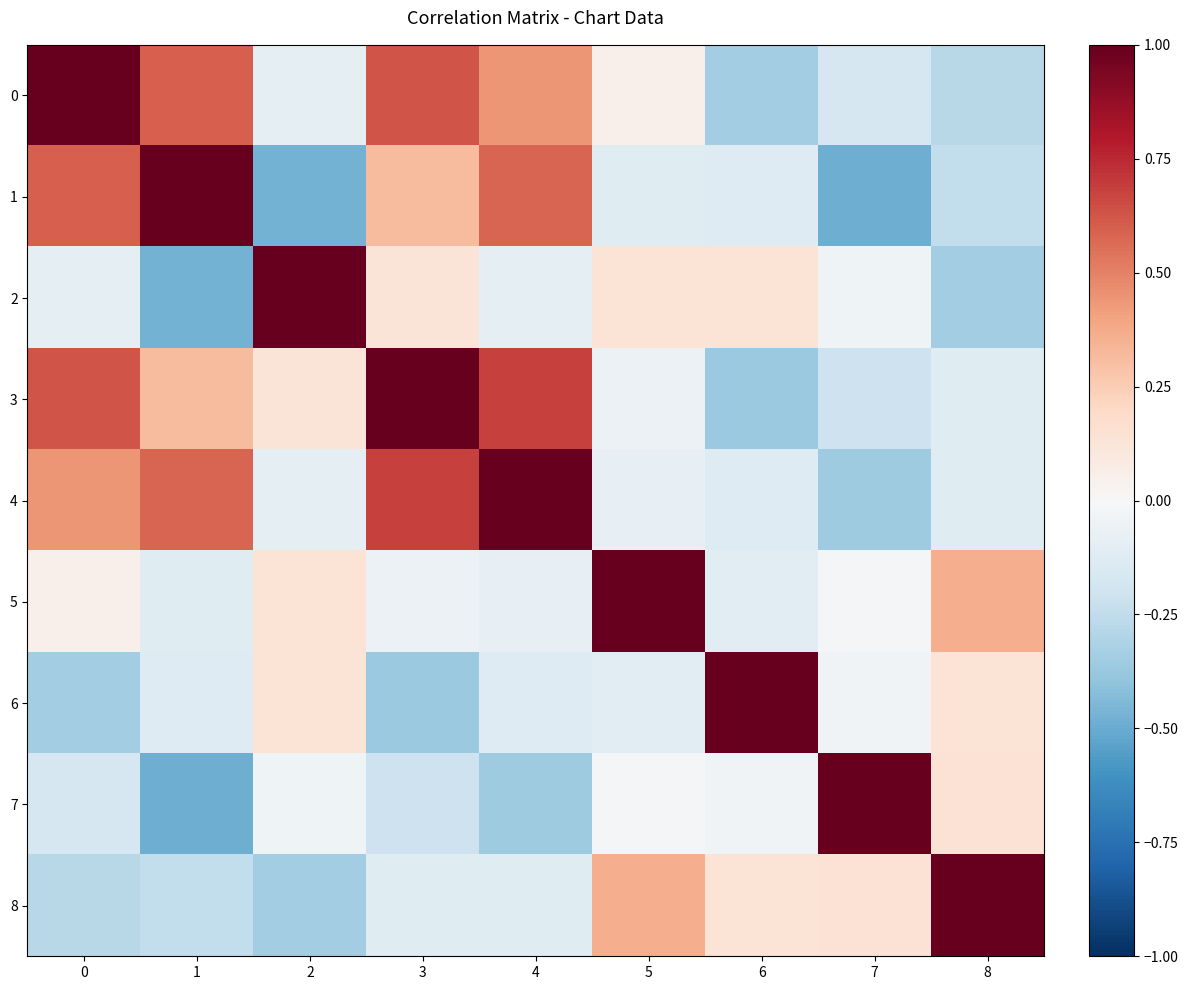

Reading left to right, what are all the values shown in this chart?

0: 0=1.0	1=0.6	2=-0.1	3=0.6	4=0.4	5=0.1	6=-0.3	7=-0.2	8=-0.3
1: 0=0.6	1=1.0	2=-0.5	3=0.3	4=0.6	5=-0.1	6=-0.1	7=-0.5	8=-0.2
2: 0=-0.1	1=-0.5	2=1.0	3=0.1	4=-0.1	5=0.1	6=0.1	7=-0.0	8=-0.3
3: 0=0.6	1=0.3	2=0.1	3=1.0	4=0.7	5=-0.1	6=-0.4	7=-0.2	8=-0.1
4: 0=0.4	1=0.6	2=-0.1	3=0.7	4=1.0	5=-0.1	6=-0.1	7=-0.4	8=-0.1
5: 0=0.1	1=-0.1	2=0.1	3=-0.1	4=-0.1	5=1.0	6=-0.1	7=-0.0	8=0.4
6: 0=-0.3	1=-0.1	2=0.1	3=-0.4	4=-0.1	5=-0.1	6=1.0	7=-0.0	8=0.1
7: 0=-0.2	1=-0.5	2=-0.0	3=-0.2	4=-0.4	5=-0.0	6=-0.0	7=1.0	8=0.1
8: 0=-0.3	1=-0.2	2=-0.3	3=-0.1	4=-0.1	5=0.4	6=0.1	7=0.1	8=1.0